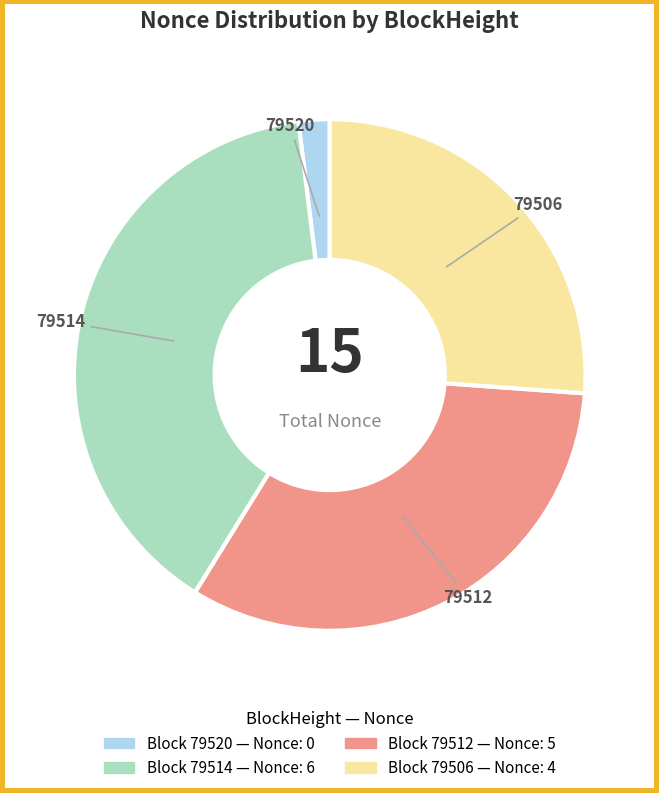

Does any single category account for the majority?

No